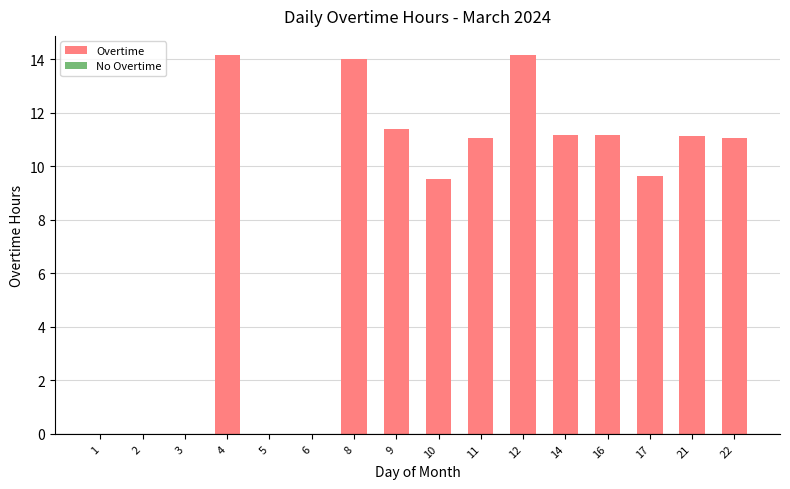

What value does the data have at 4?

14.2